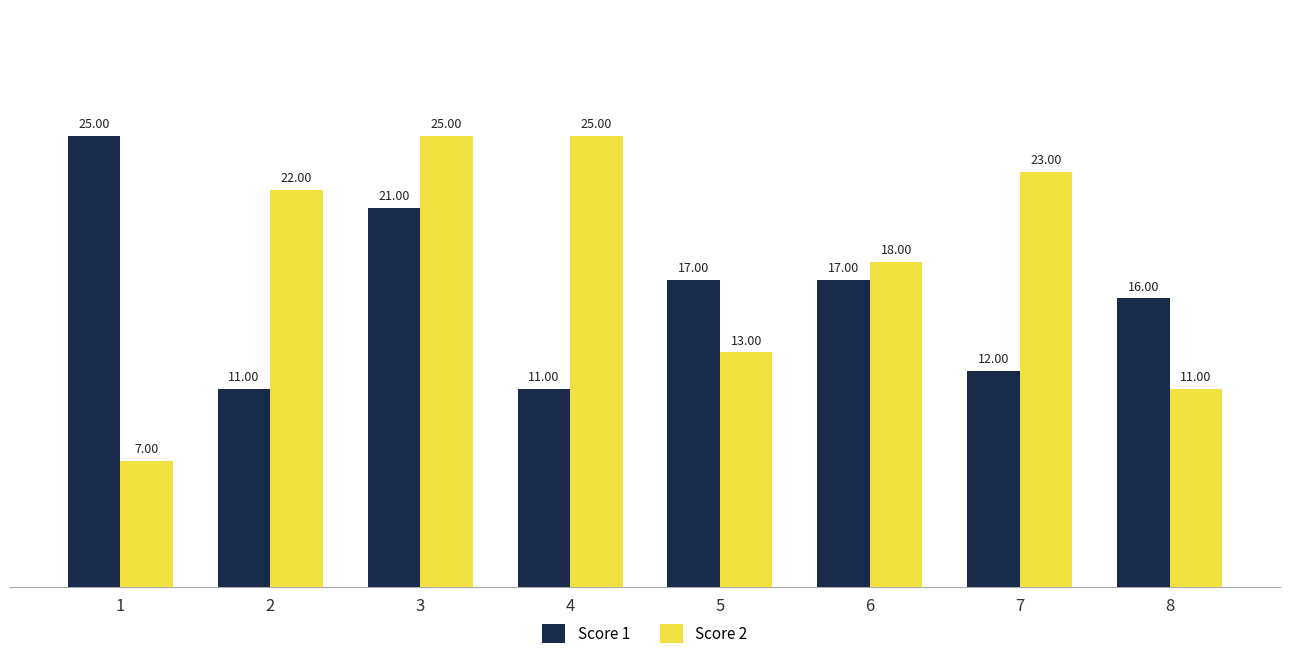

What is the lowest value of the Score 1 series?

11